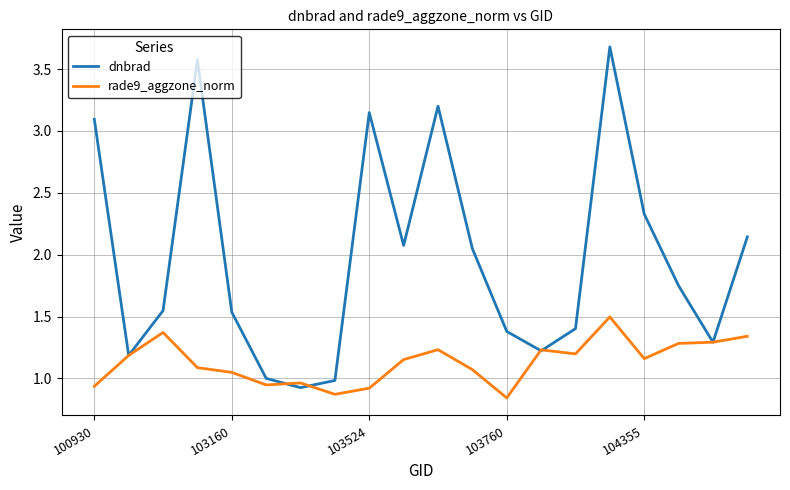

What is the highest value of the dnbrad series?

3.7